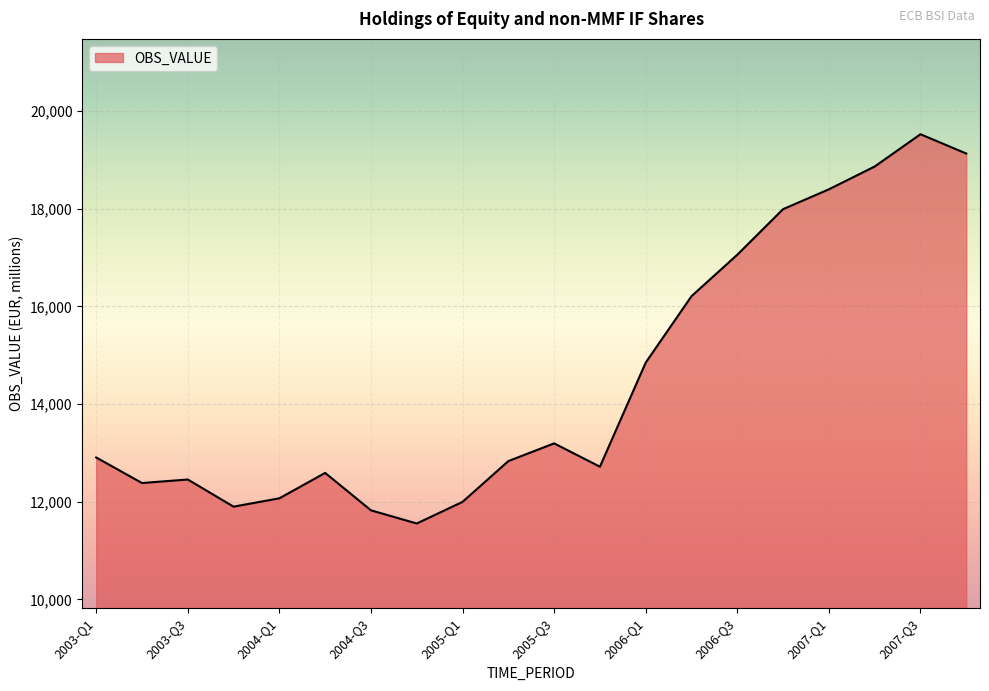

What is the difference between the maximum and minimum values?

7971